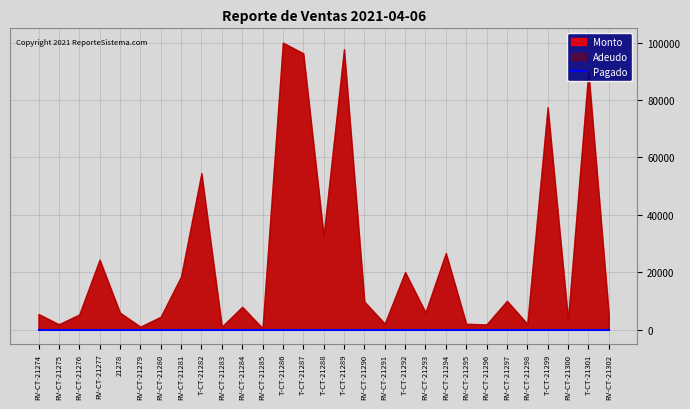

Reading right to left, transcribe all the data shown in this chart.

Monto: RV-CT-21302=5120	T-CT-21301=90000	RV-CT-21300=3510	T-CT-21299=77500	RV-CT-21298=2000	RV-CT-21297=10000	RV-CT-21296=1800	RV-CT-21295=2000	RV-CT-21294=26670	RV-CT-21293=6000	T-CT-21292=20016	RV-CT-21291=2080	RV-CT-21290=9727	T-CT-21289=97724	T-CT-21288=32724	T-CT-21287=96260	T-CT-21286=100000	RV-CT-21285=500	RV-CT-21284=7920	RV-CT-21283=1000	T-CT-21282=54500	RV-CT-21281=18500	RV-CT-21280=4450	RV-CT-21279=1000	21278=5880	RV-CT-21277=24360	RV-CT-21276=5250	RV-CT-21275=1833	RV-CT-21274=5418
Adeudo: RV-CT-21302=5120	T-CT-21301=90000	RV-CT-21300=3510	T-CT-21299=77500	RV-CT-21298=2000	RV-CT-21297=10000	RV-CT-21296=1800	RV-CT-21295=2000	RV-CT-21294=26670	RV-CT-21293=6000	T-CT-21292=20016	RV-CT-21291=2080	RV-CT-21290=9727	T-CT-21289=97724	T-CT-21288=32724	T-CT-21287=96260	T-CT-21286=100000	RV-CT-21285=500	RV-CT-21284=7920	RV-CT-21283=1000	T-CT-21282=54500	RV-CT-21281=18500	RV-CT-21280=4450	RV-CT-21279=1000	21278=5880	RV-CT-21277=24360	RV-CT-21276=5250	RV-CT-21275=1833	RV-CT-21274=5418
Pagado: RV-CT-21302=0	T-CT-21301=0	RV-CT-21300=0	T-CT-21299=0	RV-CT-21298=0	RV-CT-21297=0	RV-CT-21296=0	RV-CT-21295=0	RV-CT-21294=0	RV-CT-21293=0	T-CT-21292=0	RV-CT-21291=0	RV-CT-21290=0	T-CT-21289=0	T-CT-21288=0	T-CT-21287=0	T-CT-21286=0	RV-CT-21285=0	RV-CT-21284=0	RV-CT-21283=0	T-CT-21282=0	RV-CT-21281=0	RV-CT-21280=0	RV-CT-21279=0	21278=0	RV-CT-21277=0	RV-CT-21276=0	RV-CT-21275=0	RV-CT-21274=0